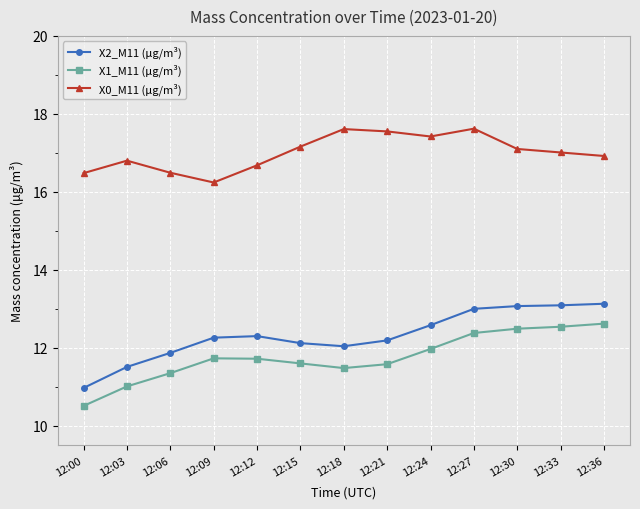

At which category does X0_M11 (μg/m³) reach its first local valley?

12:09